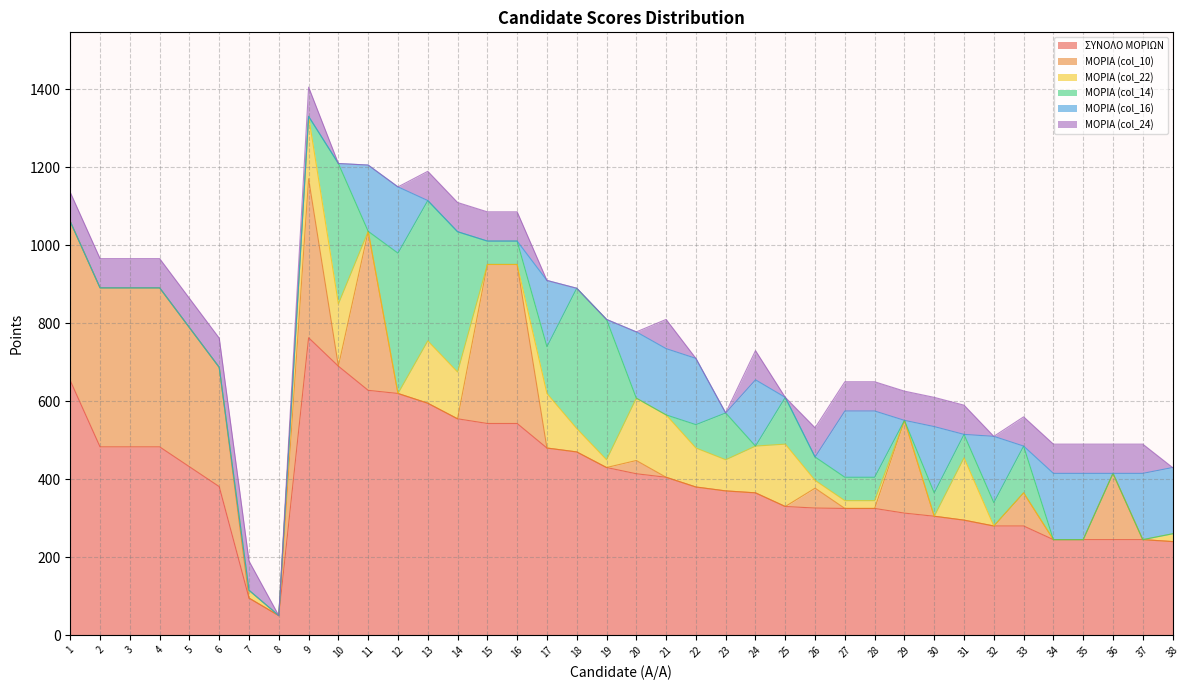

Does the chart have visible grid lines?

Yes